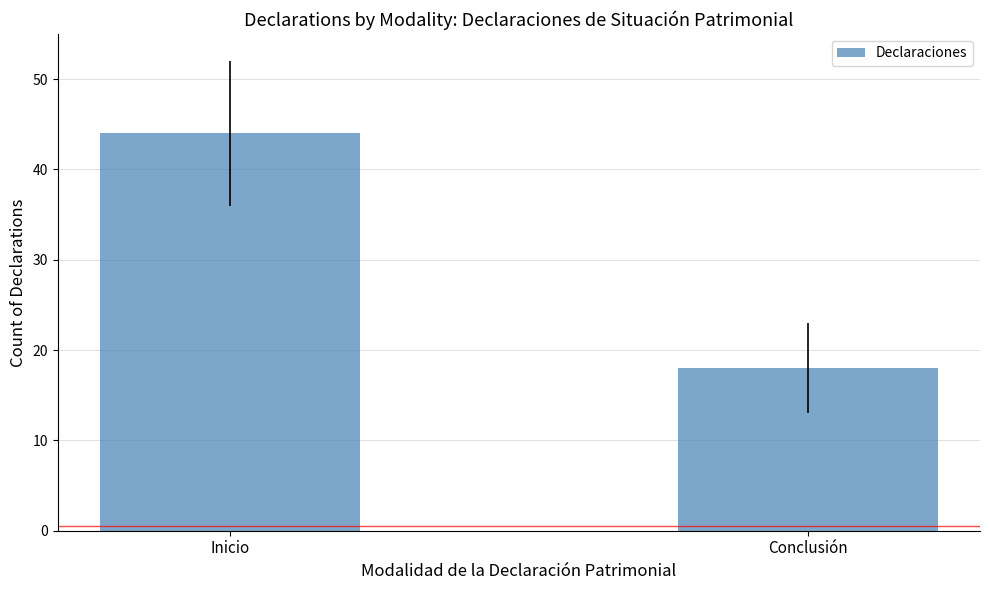

How many values are between 18 and 44?

2